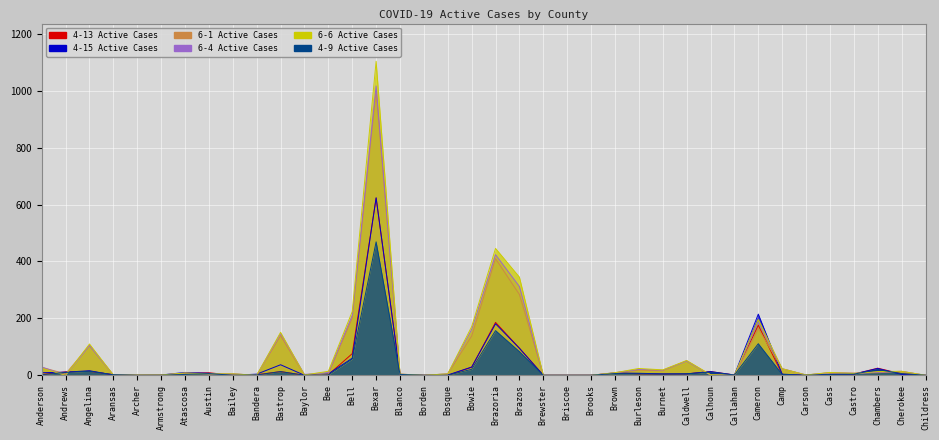

What is the total value across all series at Bailey?

15